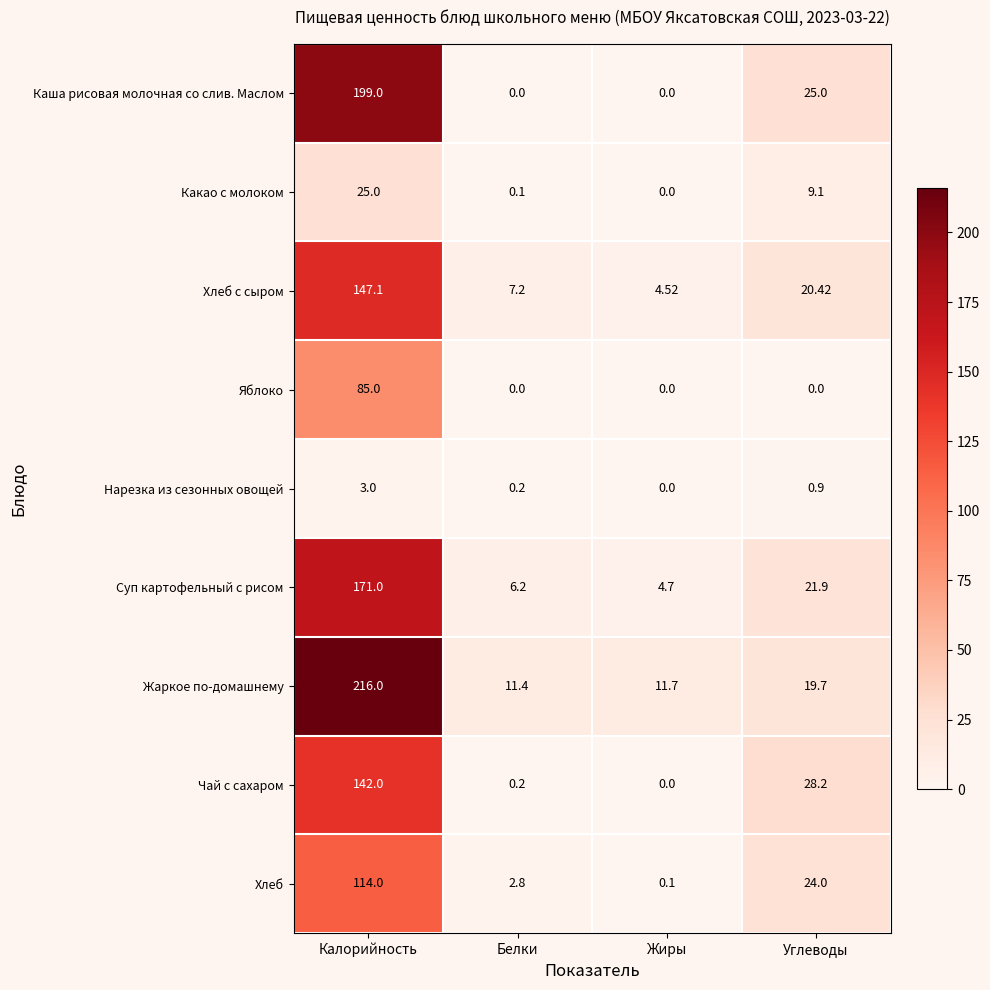

How many categories are shown in the chart?

4